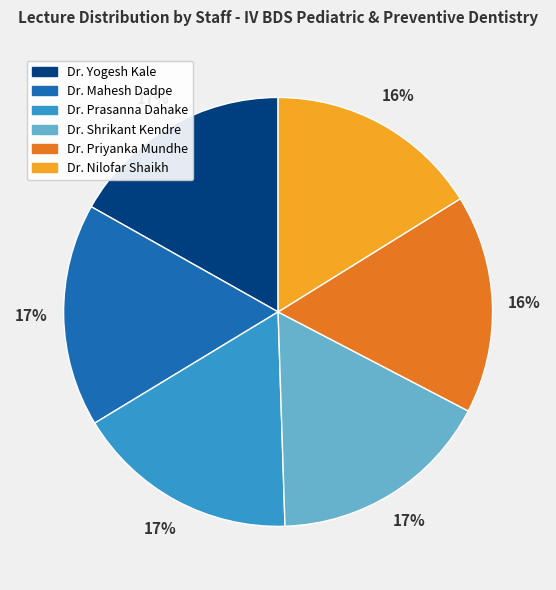

How many slices are in this pie chart?

6